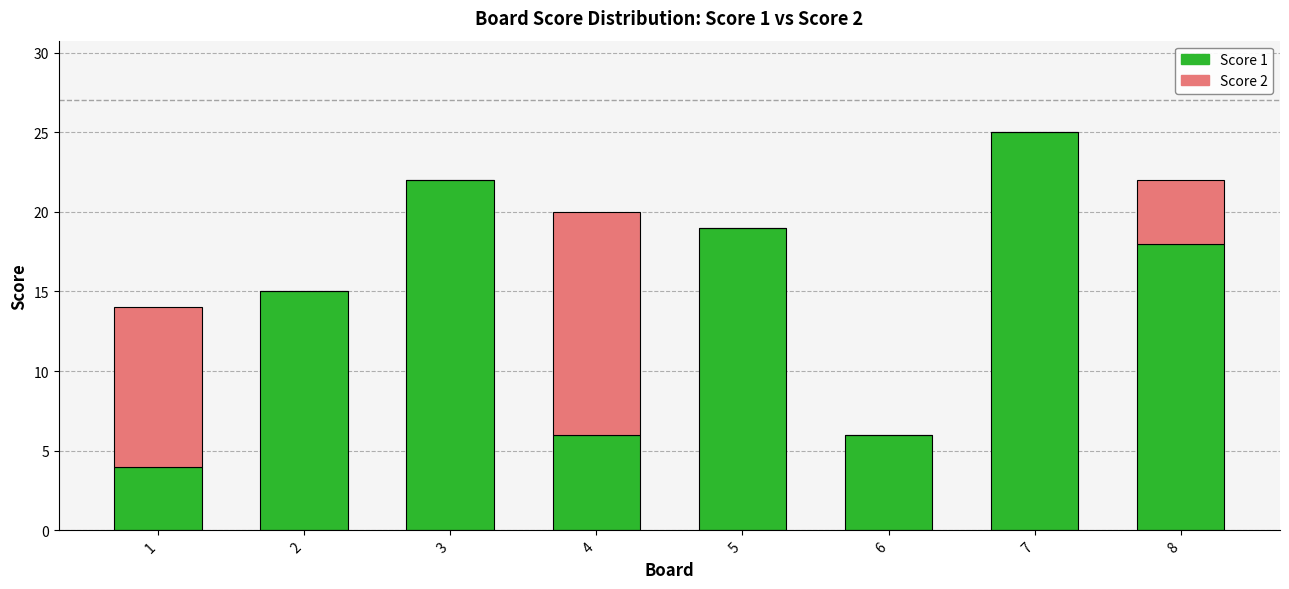

Reading left to right, transcribe the values for Score 1.

1=4	2=15	3=22	4=6	5=19	6=6	7=25	8=18